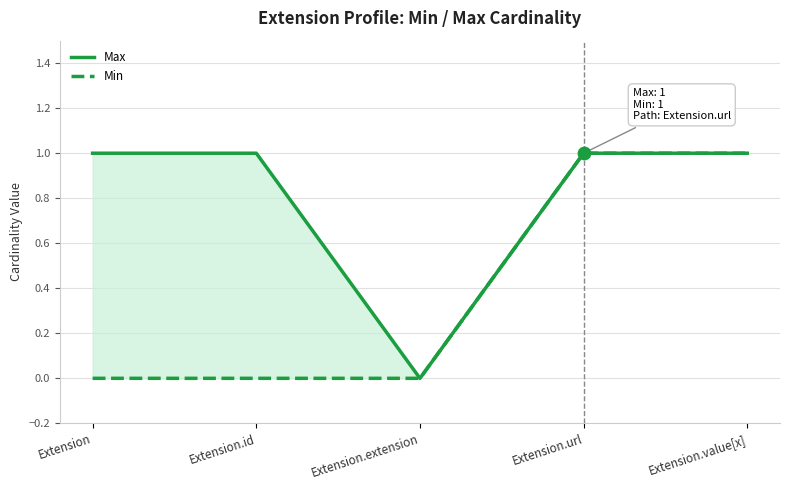

Which series has the largest total across all categories?

Max